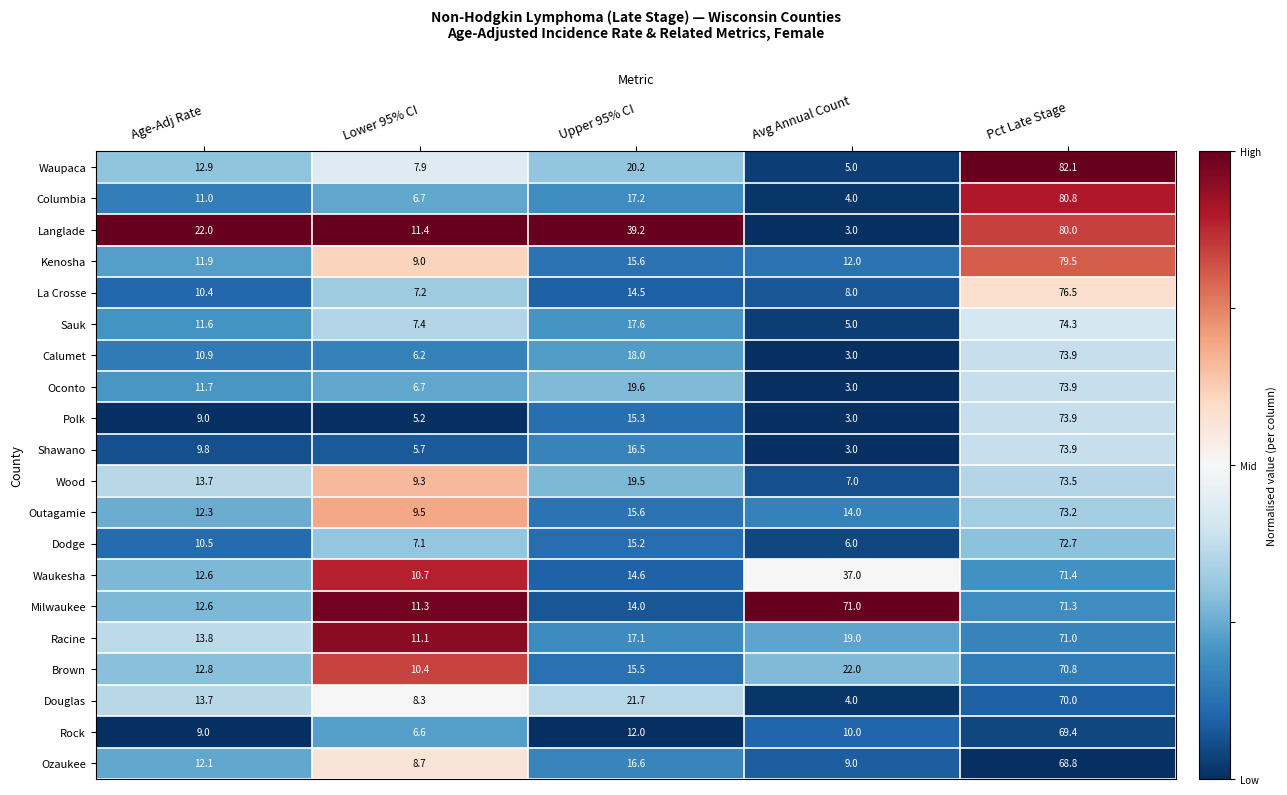

What is the total value across all series at Avg Annual Count?

248.0